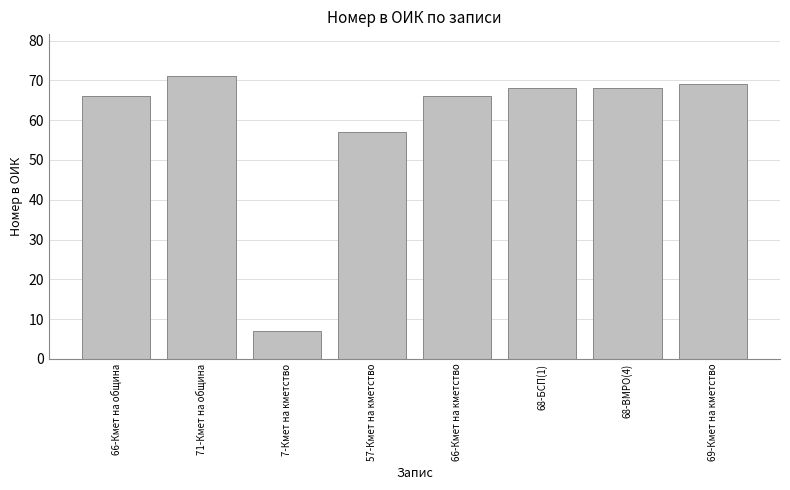

Is it true that the value at 66-Кмет на община is 66?

True